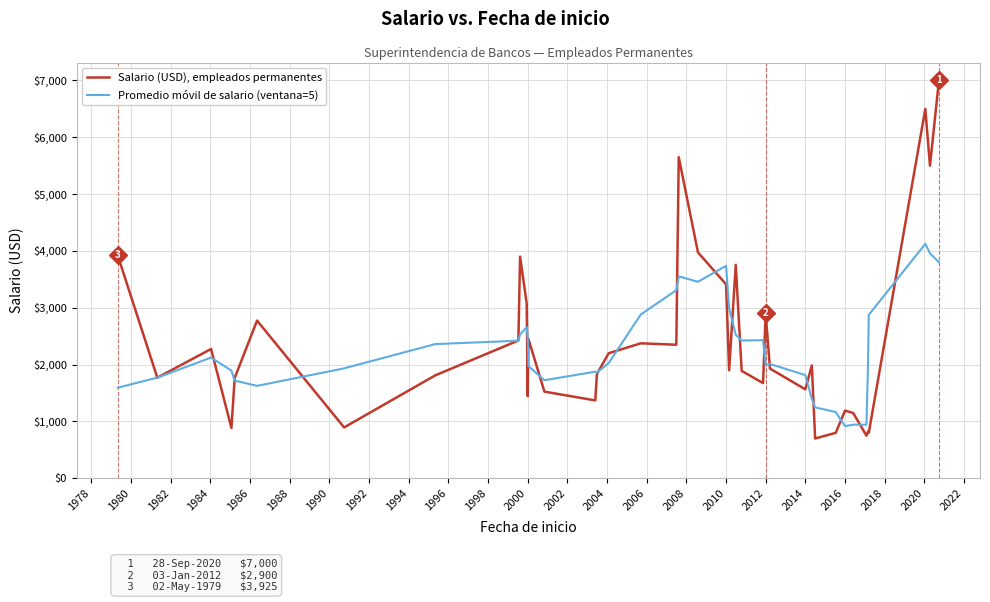

Rank the series by their average value, from lowest to highest.

Promedio móvil de salario (ventana=5), Salario (USD), empleados permanentes